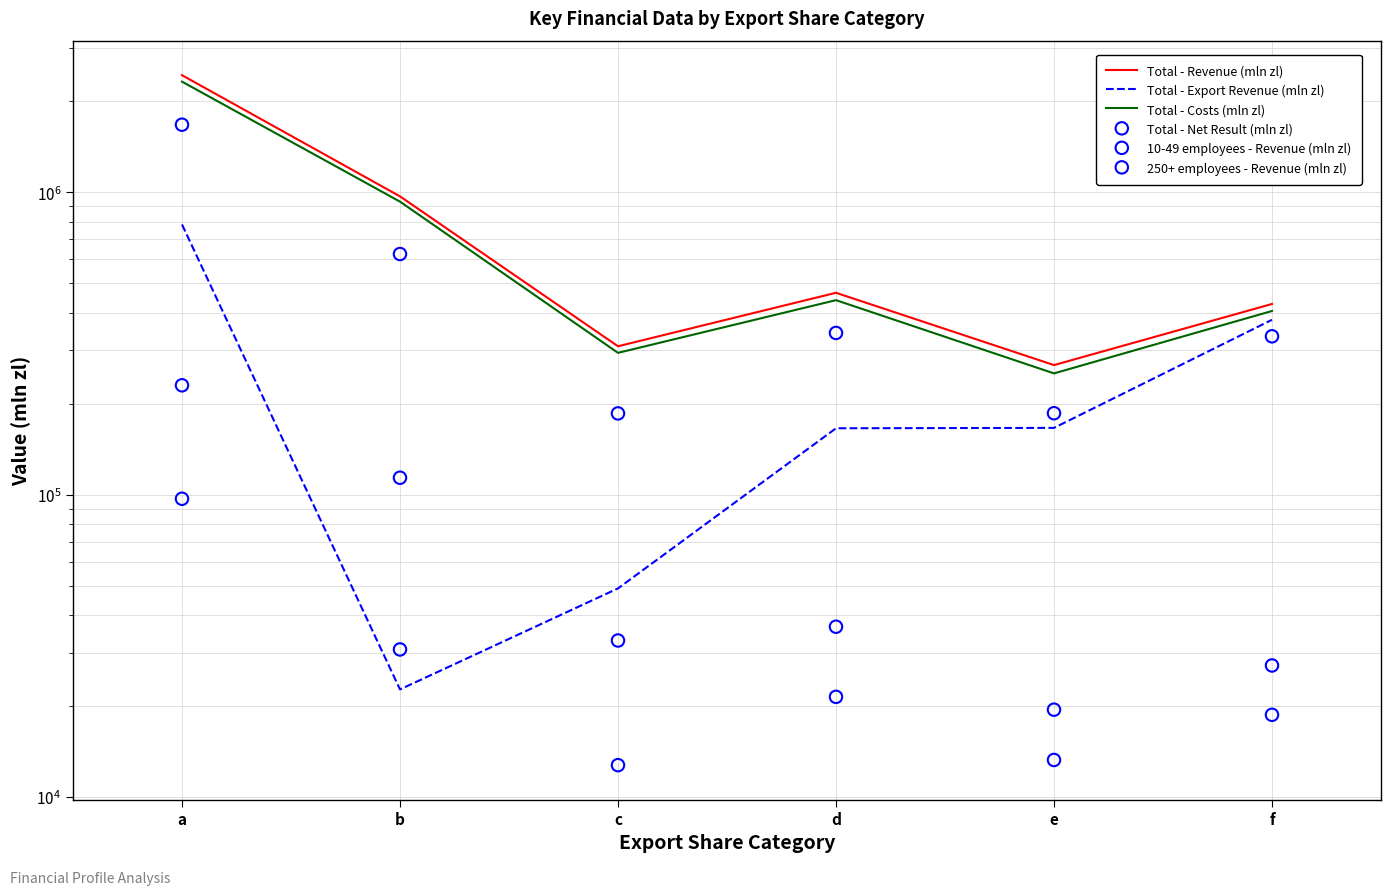

Which series reaches the maximum Y coordinate?

Total - Revenue (mln zl)